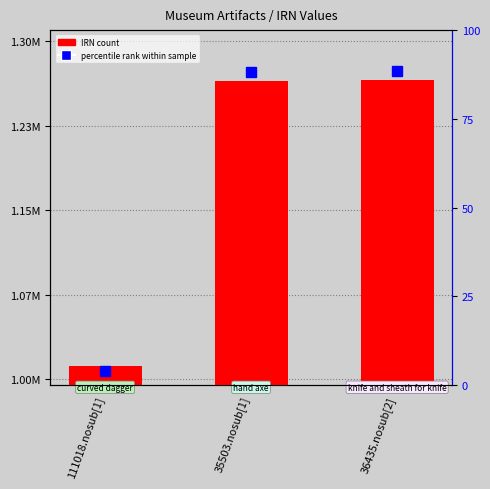

Is it true that IRN count equals 2246825.1 at 36435.nosub[2]?

False